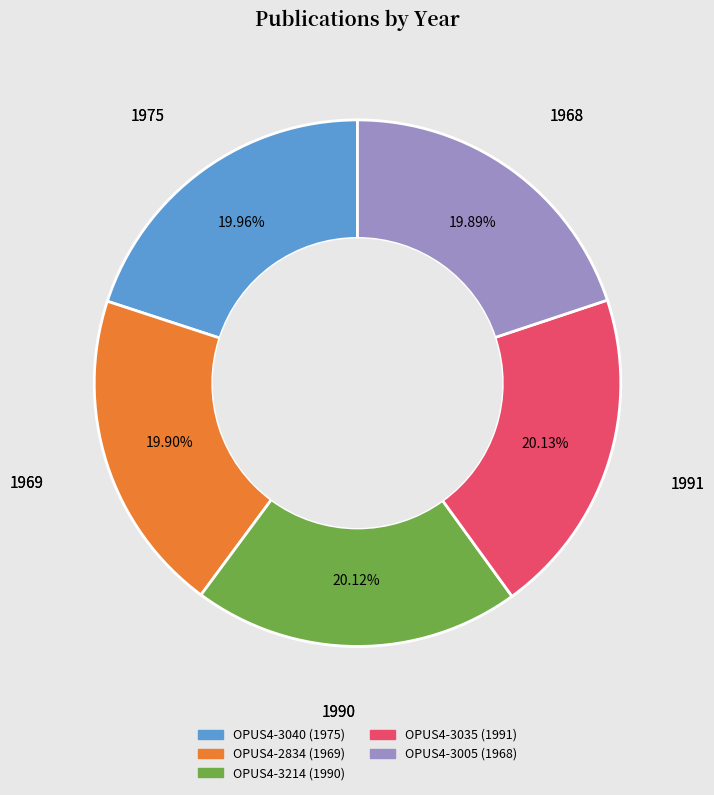

Count the number of slices in the pie.

5